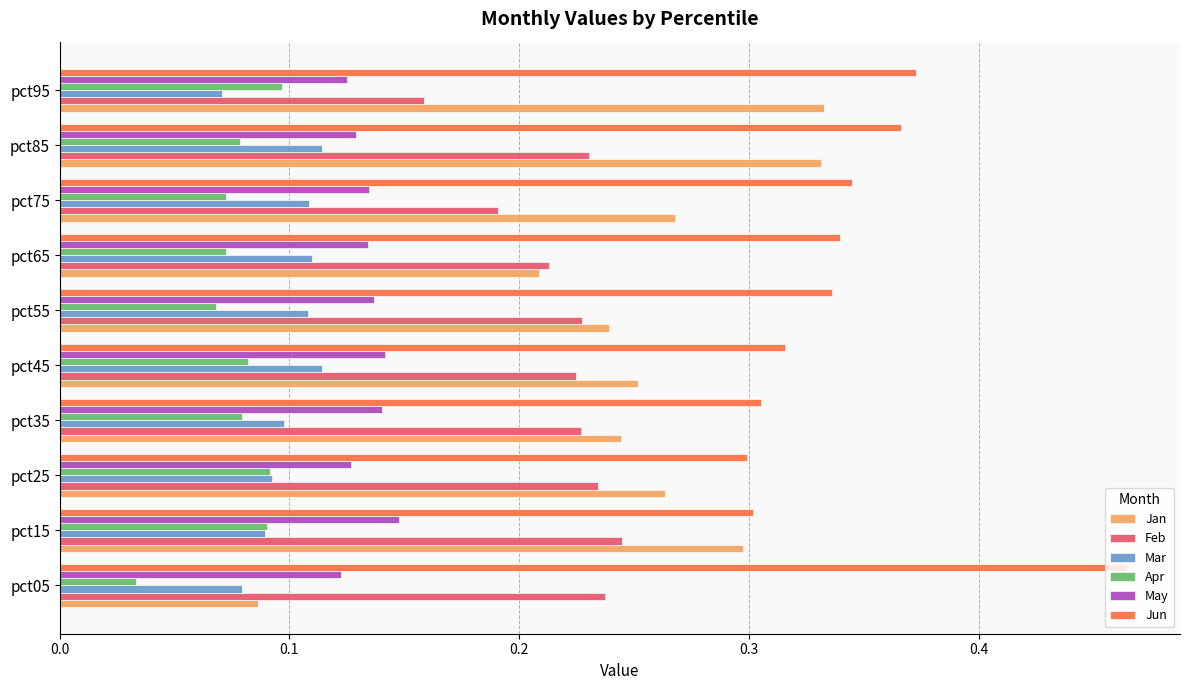

At how many categories does at least one series exceed 0?

10